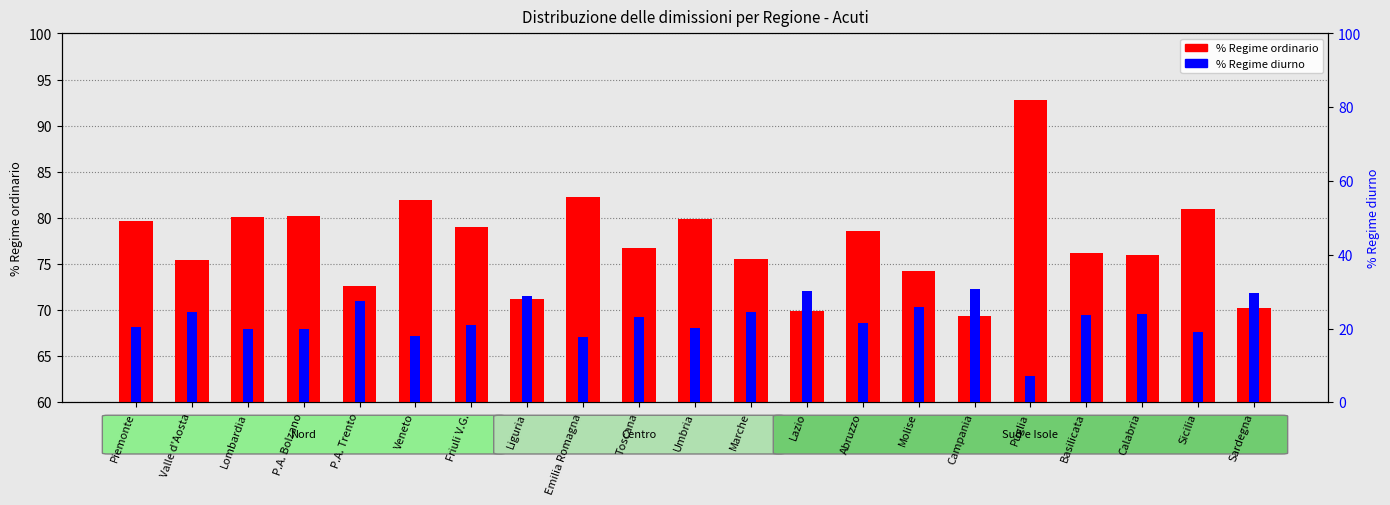

Count the number of categories in the chart.

21